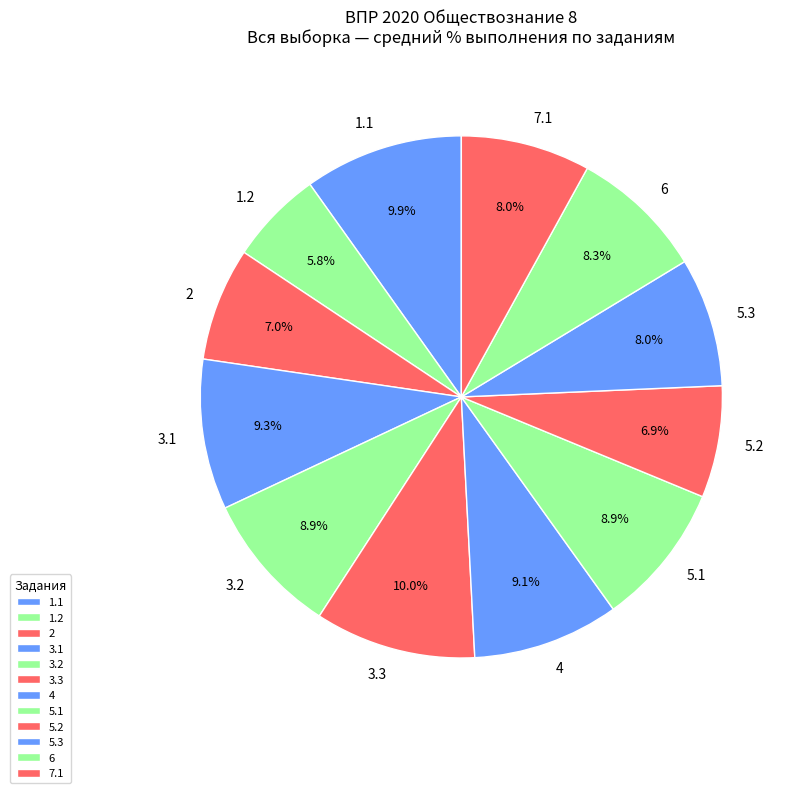

Combined, what portion of the pie is 3.2 and 1.2?

14.7%